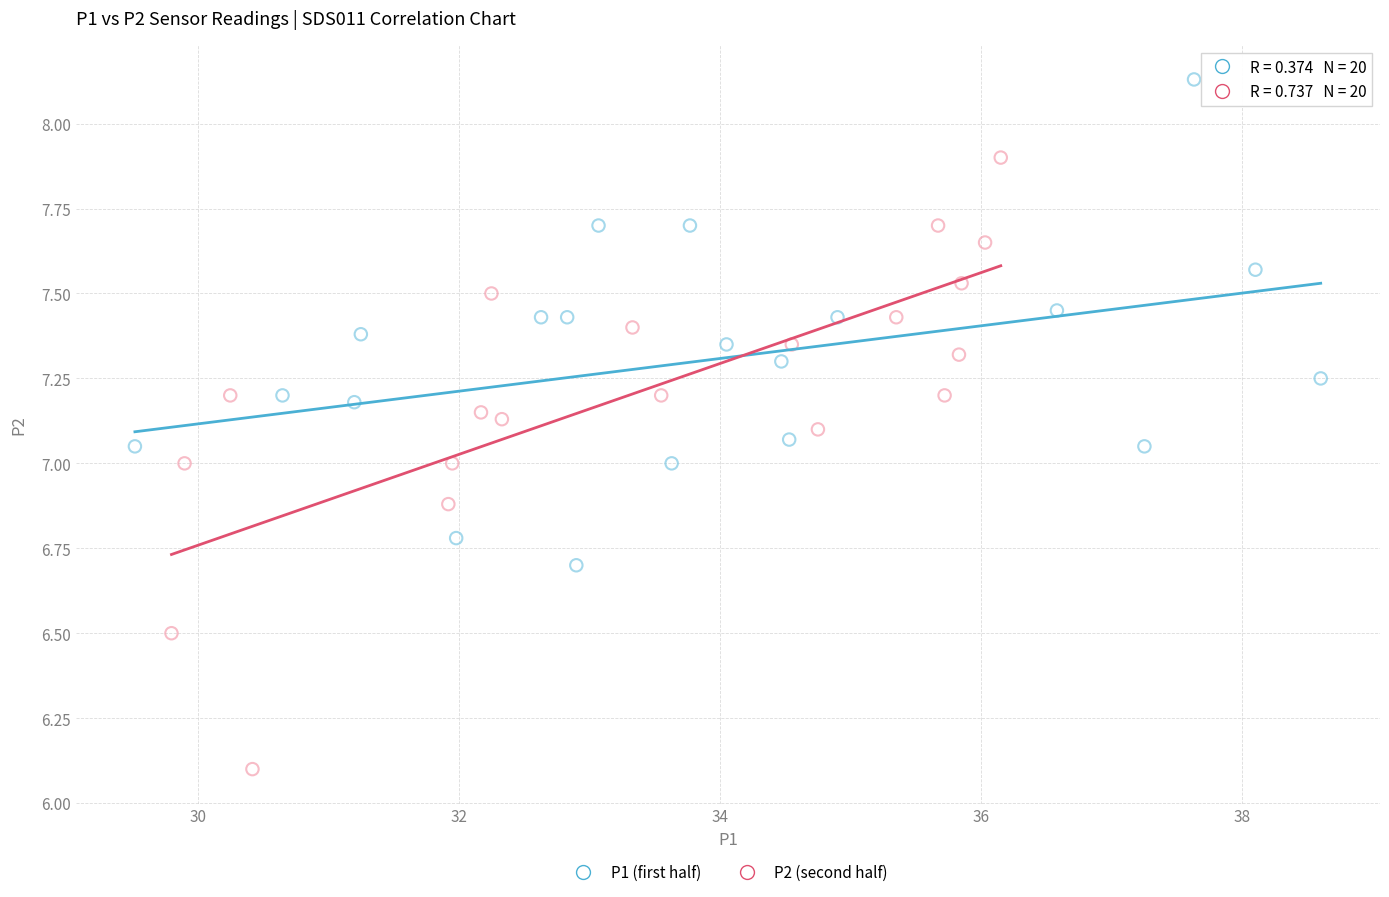

What are all the series names shown in the legend?

P1 (first half), P2 (second half)